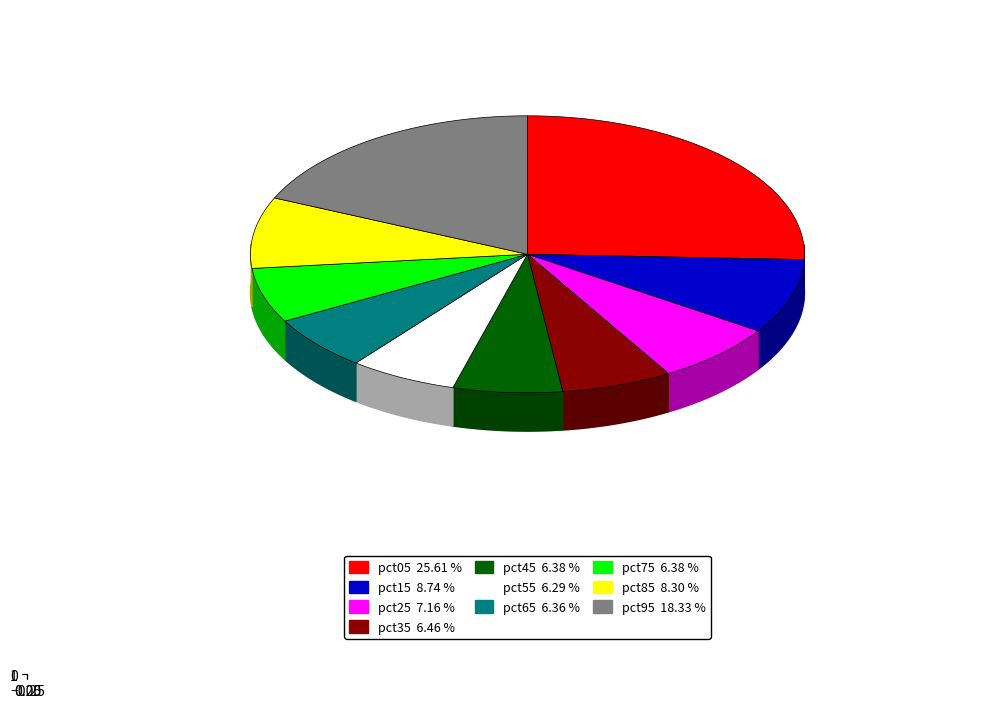

Is pct55 the majority of the pie?

No